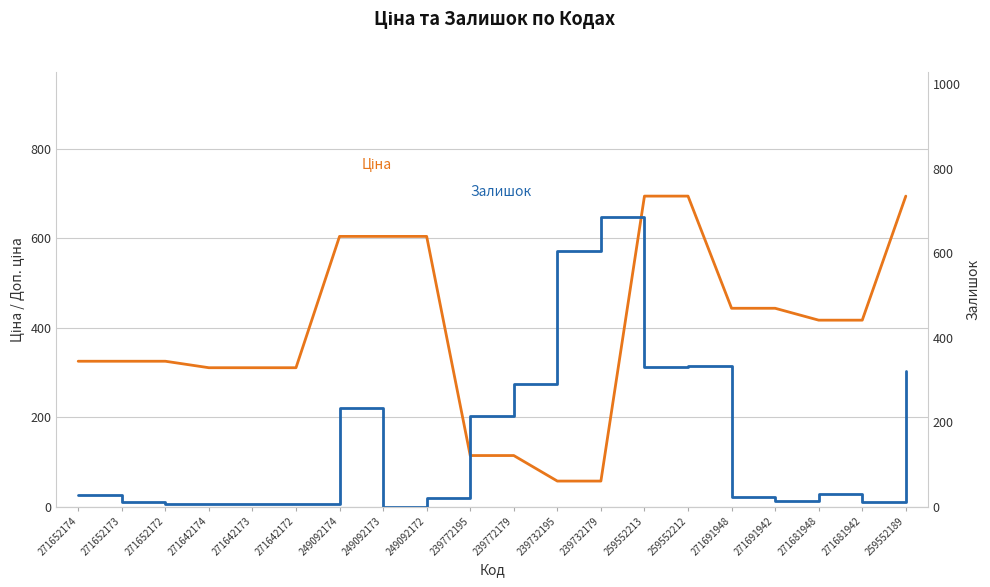

How many values in the Залишок series are below 27?

10